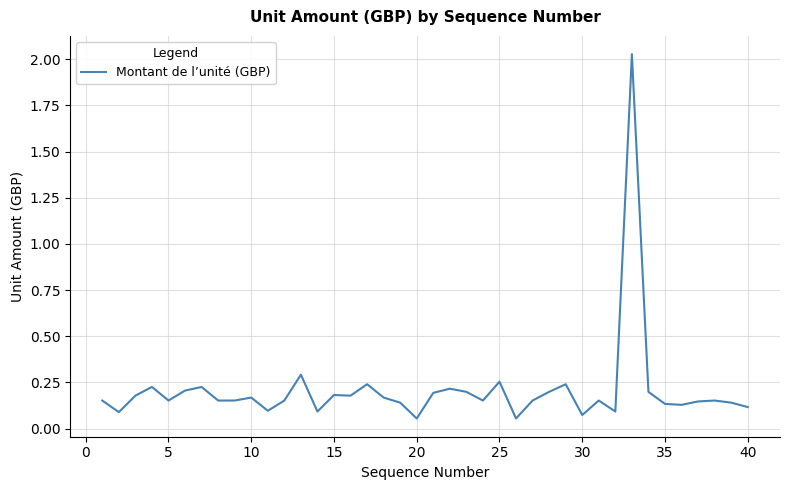

Does the chart display data point markers on the line(s)?

No